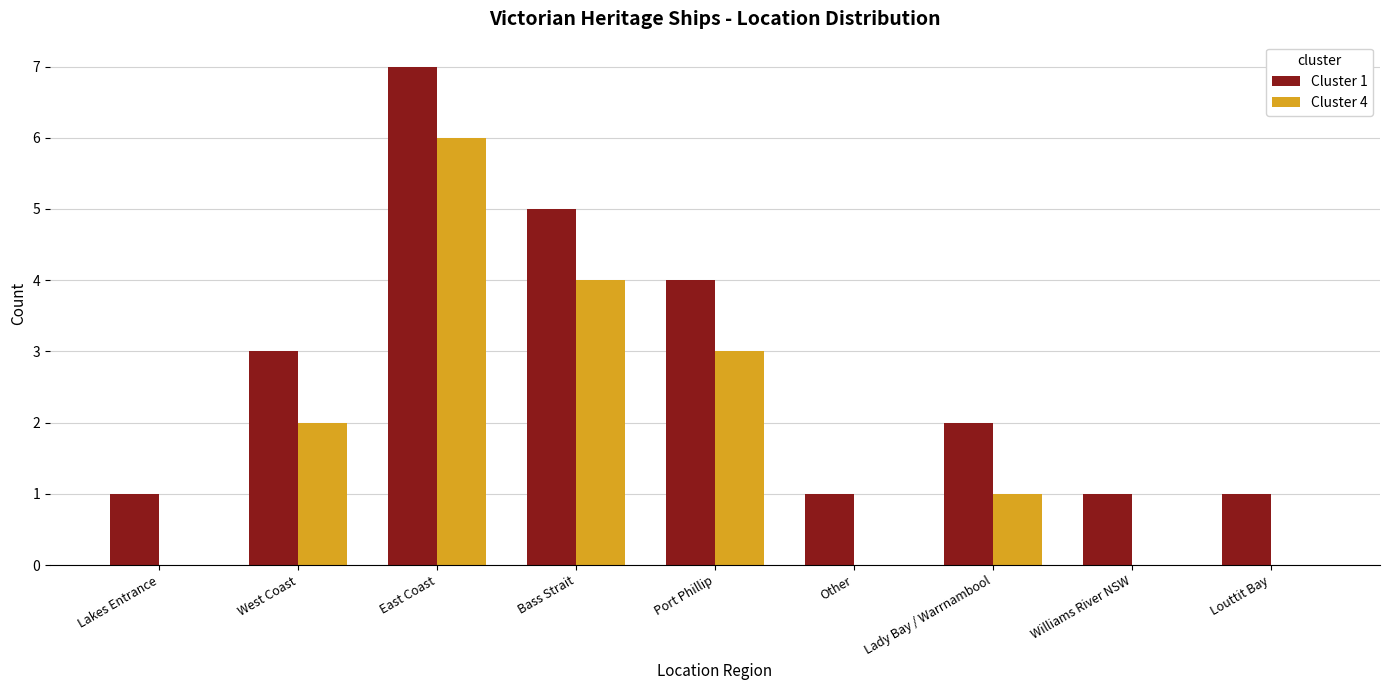

How many categories are shown in the chart?

9